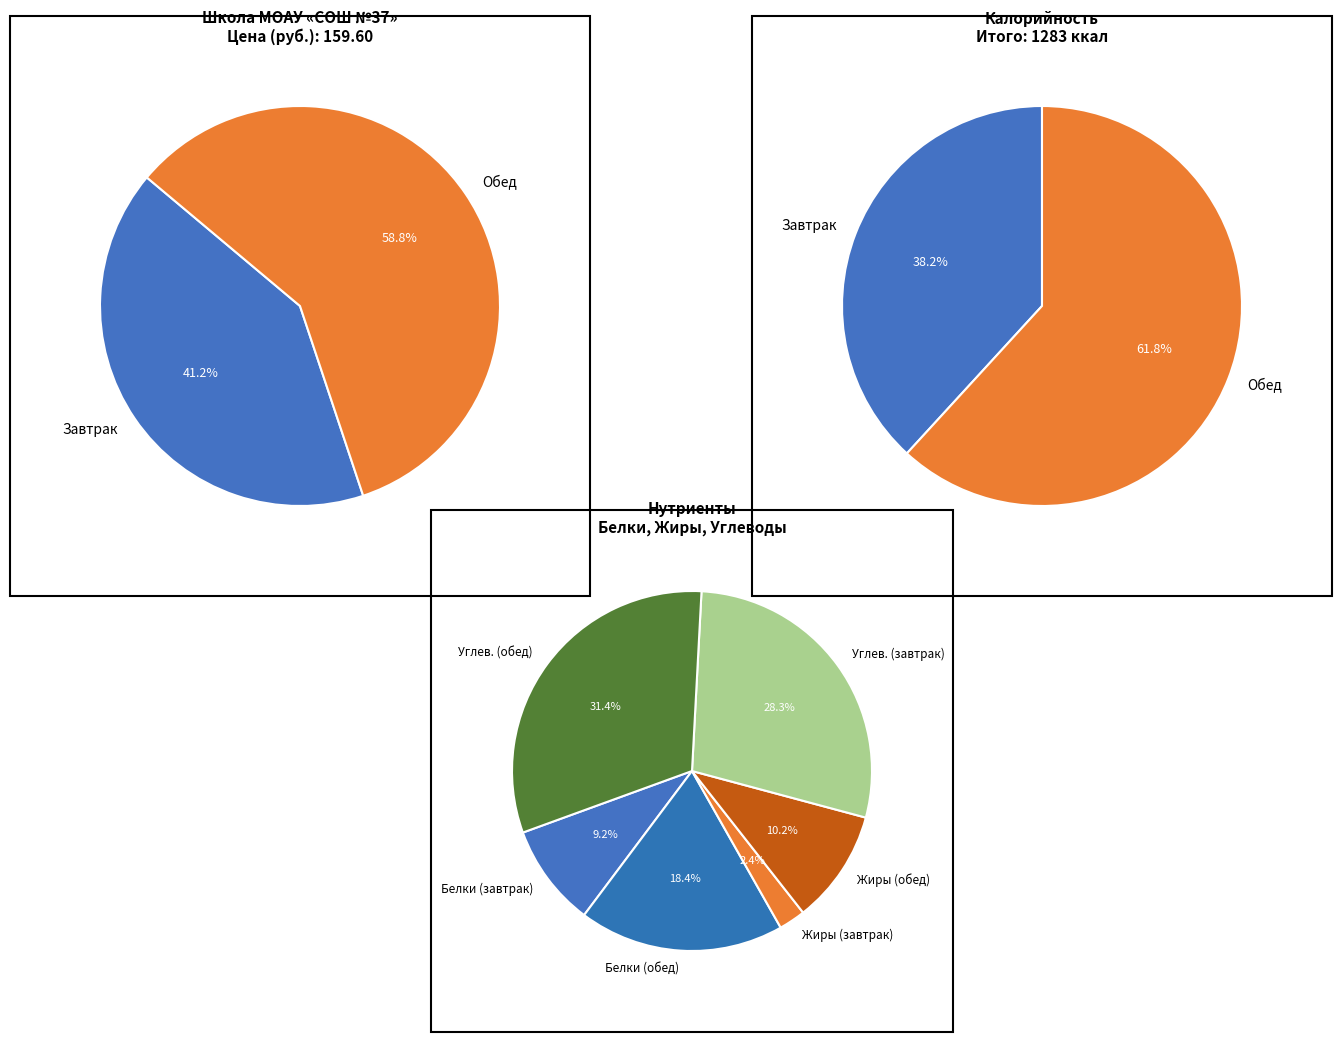

Is it true that Обед is 59% of the pie?

True